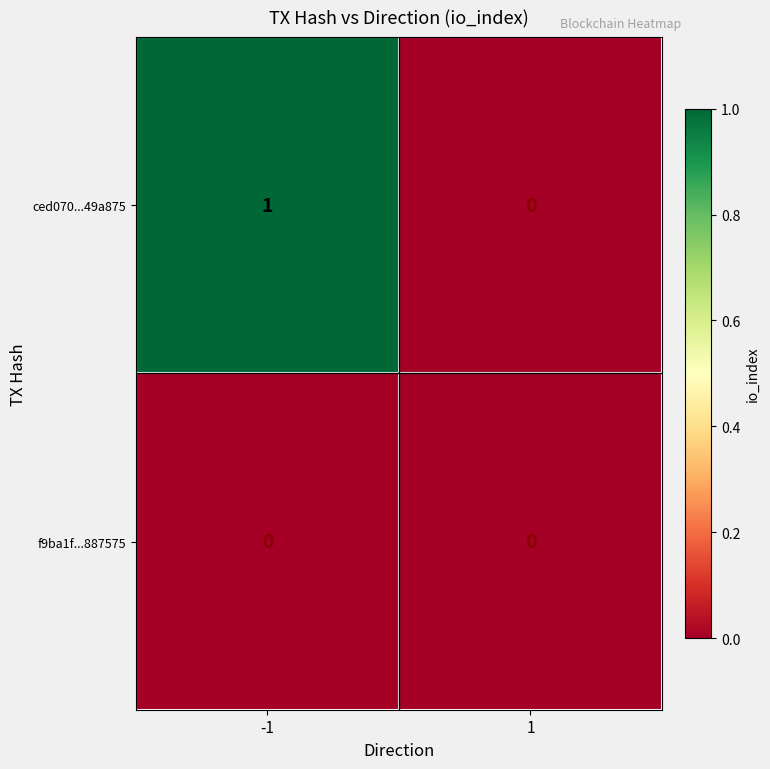

Which series has the largest total across all categories?

ced070...49a875